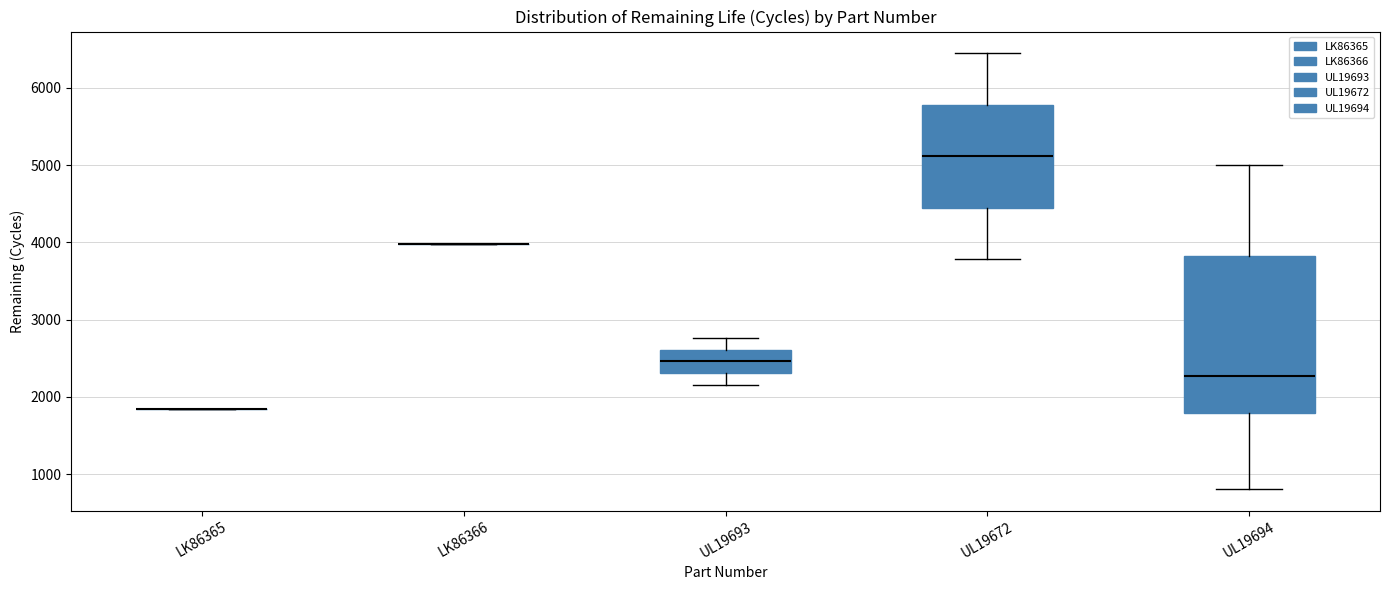

Reading left to right, read every box against the y-axis: the position of its median line, the range the box covers, and the ends of its whiskers. The values are not printed on the chart, so give them approximately, as read against the axis.

LK86365: box collapsed to a line at 1800, whiskers 1800 to 1800
LK86366: box collapsed to a line at 4000, whiskers 4000 to 4000
UL19693: median 2500, box 2300 to 2600, whiskers 2200 to 2800
UL19672: median 5100, box 4400 to 5800, whiskers 3800 to 6400
UL19694: median 2300, box 1800 to 3800, whiskers 800 to 5000